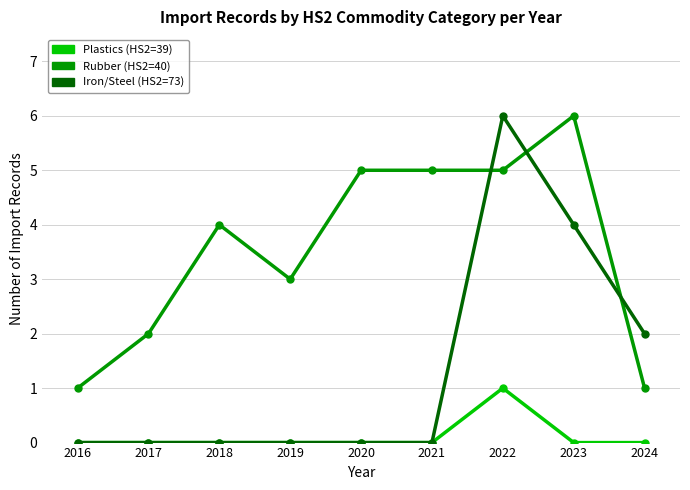

How many values in the Rubber (HS2=40) series are below 4?

4